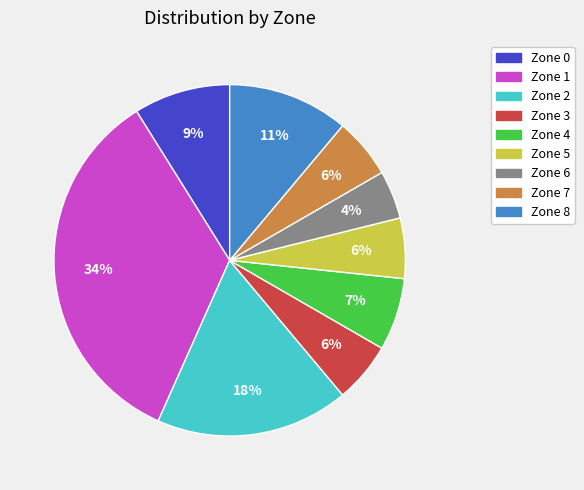

What is the ratio of the value at Zone 6 to the value at Zone 1?

0.1